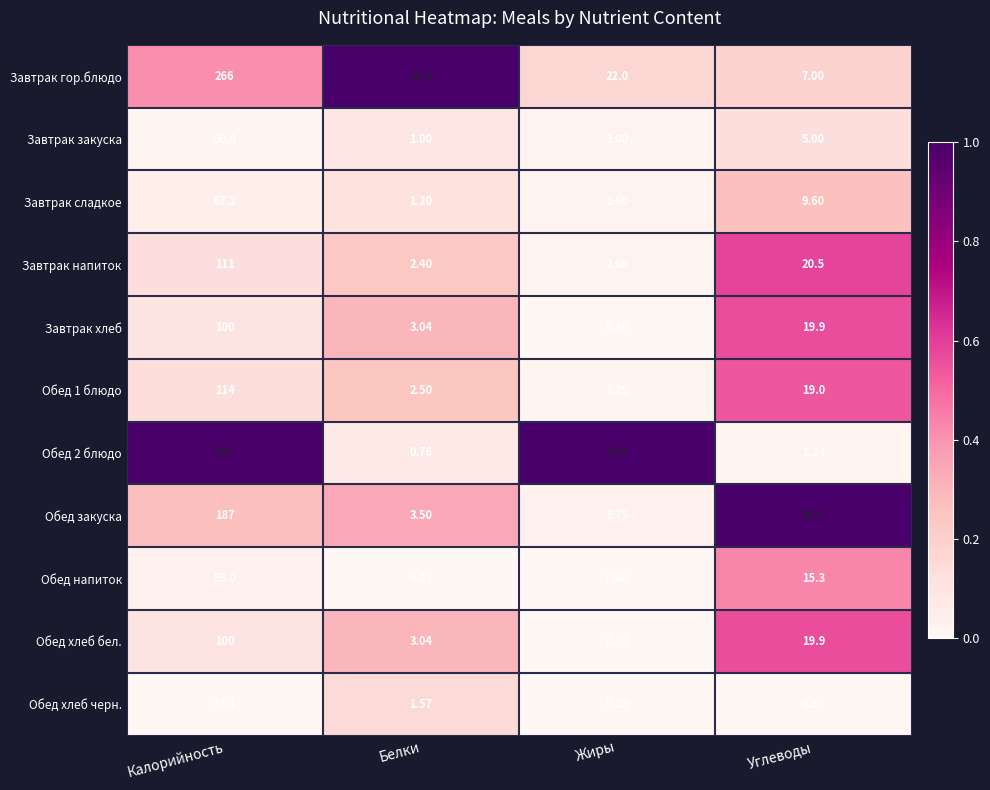

Where is Завтрак напиток nearest to the value 56?

Углеводы